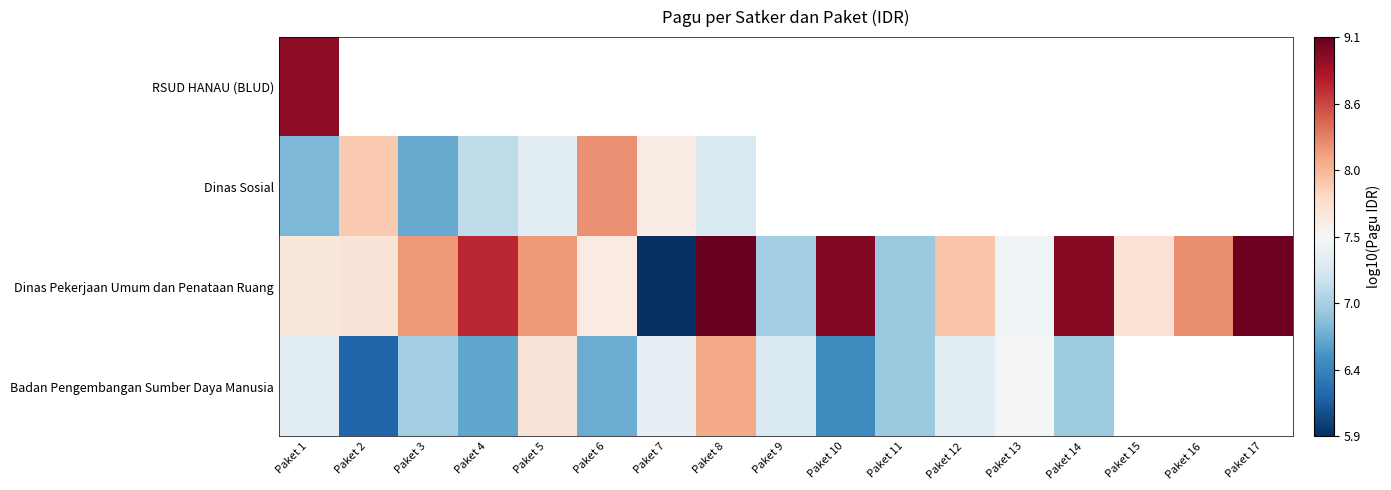

What is the sum of the Badan Pengembangan Sumber Daya Manusia values at Paket 2 and Paket 12?

13.6